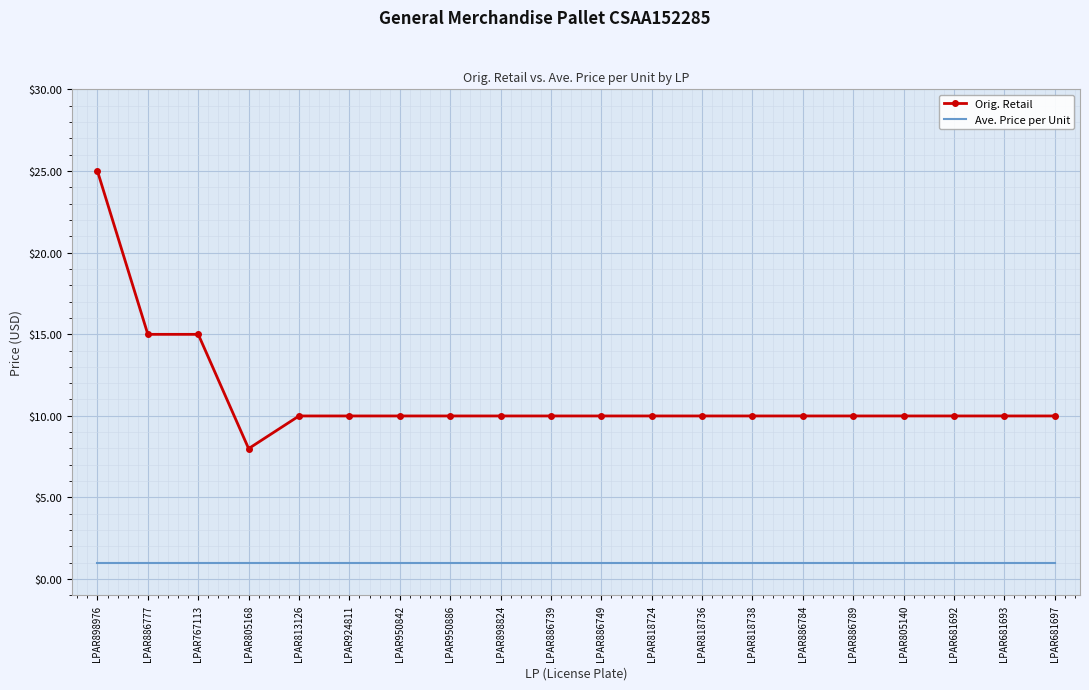

What is the difference between the highest and lowest values at LPAR818738?

9.0